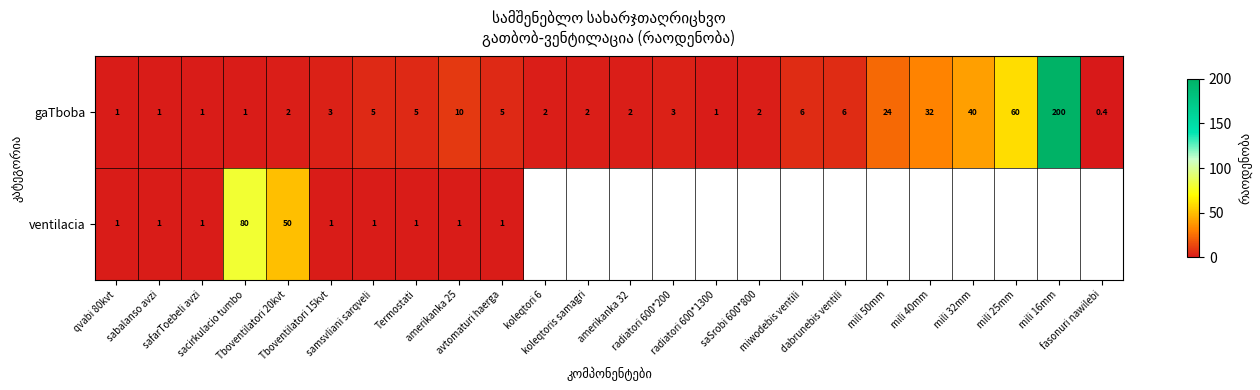

What is the minimum value for gaTboba?

0.4